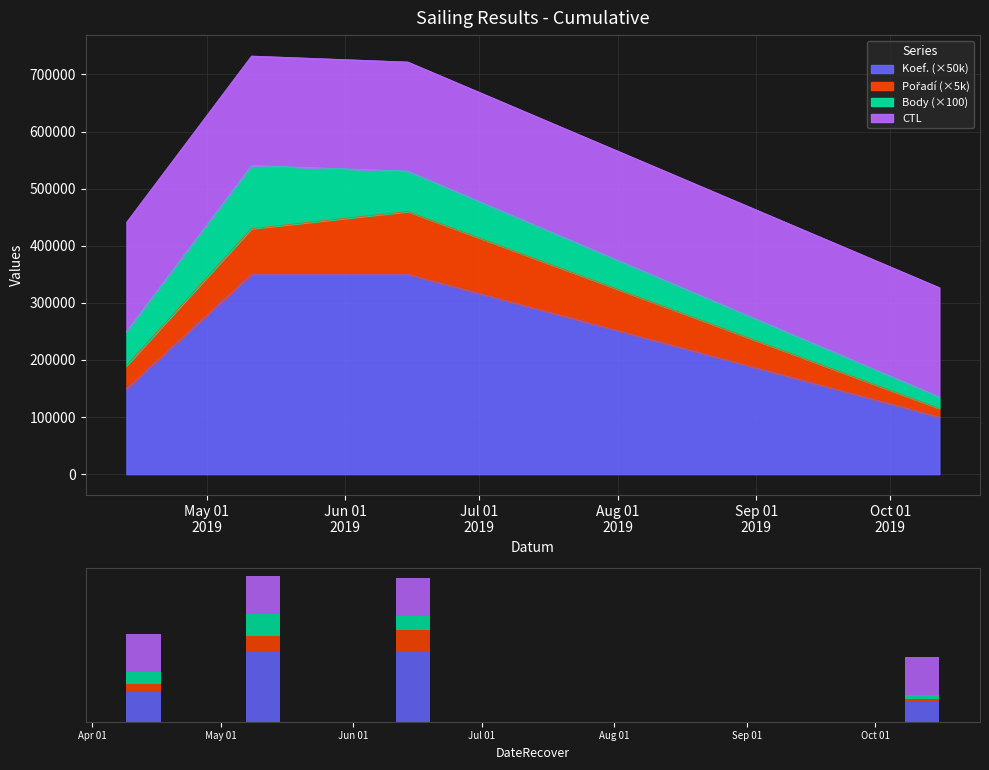

Is the value of Body (×100) at May 01
2019 greater than the value of Koef. (×50k) at Jul 01
2019?

No